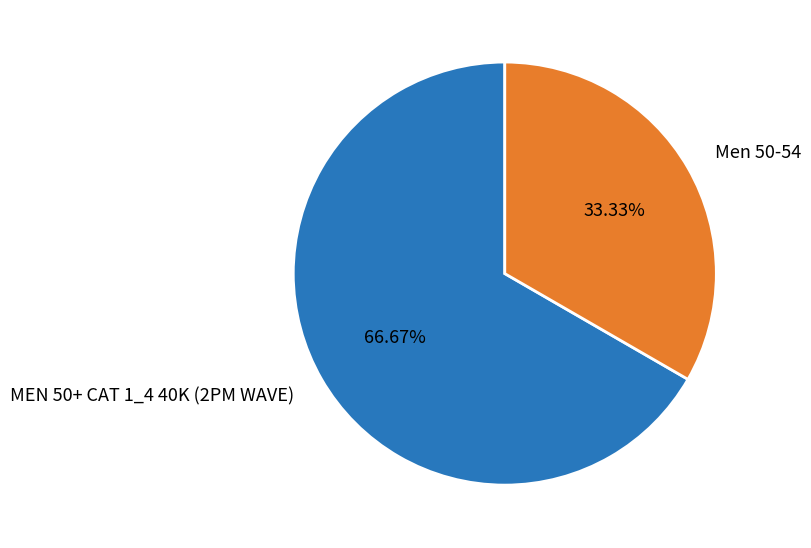

Which has a higher value, Men 50-54 or MEN 50+ CAT 1_4 40K (2PM WAVE)?

MEN 50+ CAT 1_4 40K (2PM WAVE)